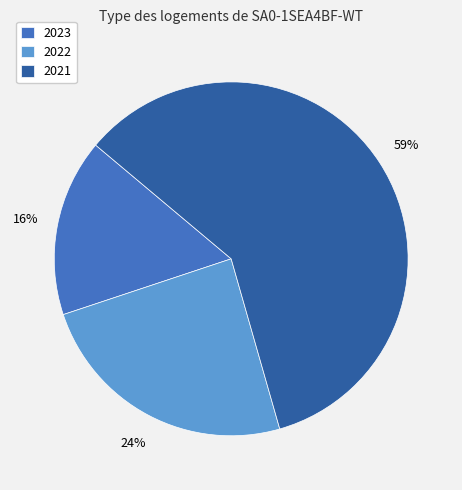

Is it true that 2022 is 24% of the pie?

True